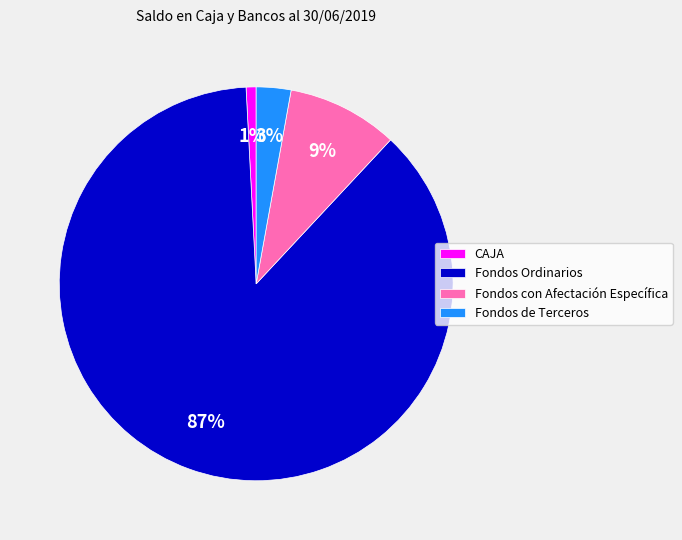

Which slice is the largest?

Fondos Ordinarios